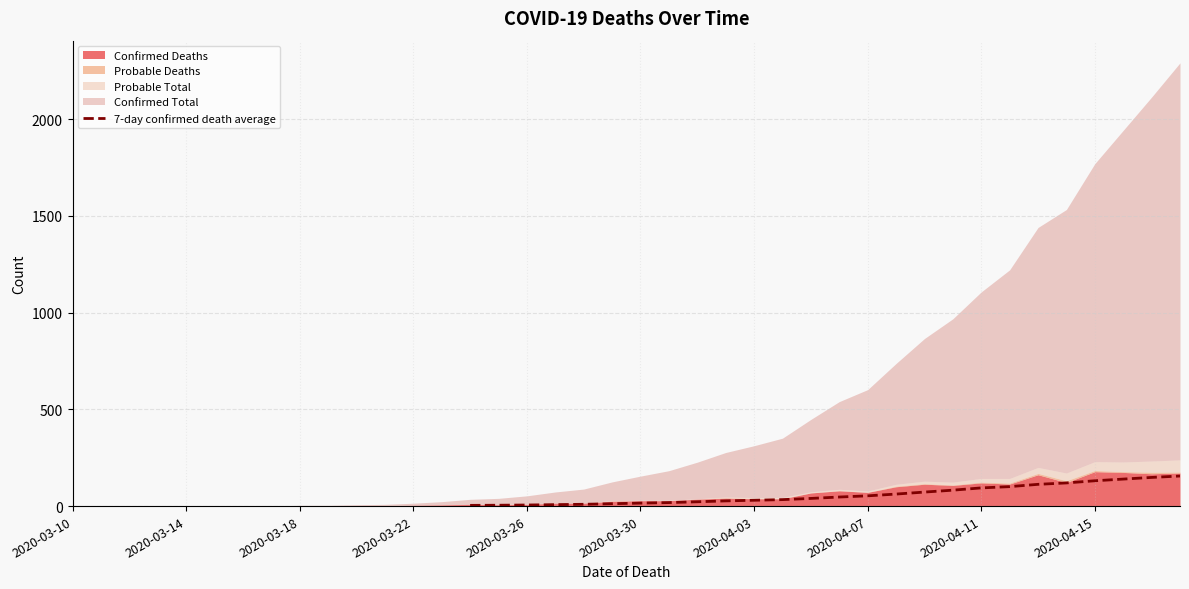

Count the number of values greater than 46.

13